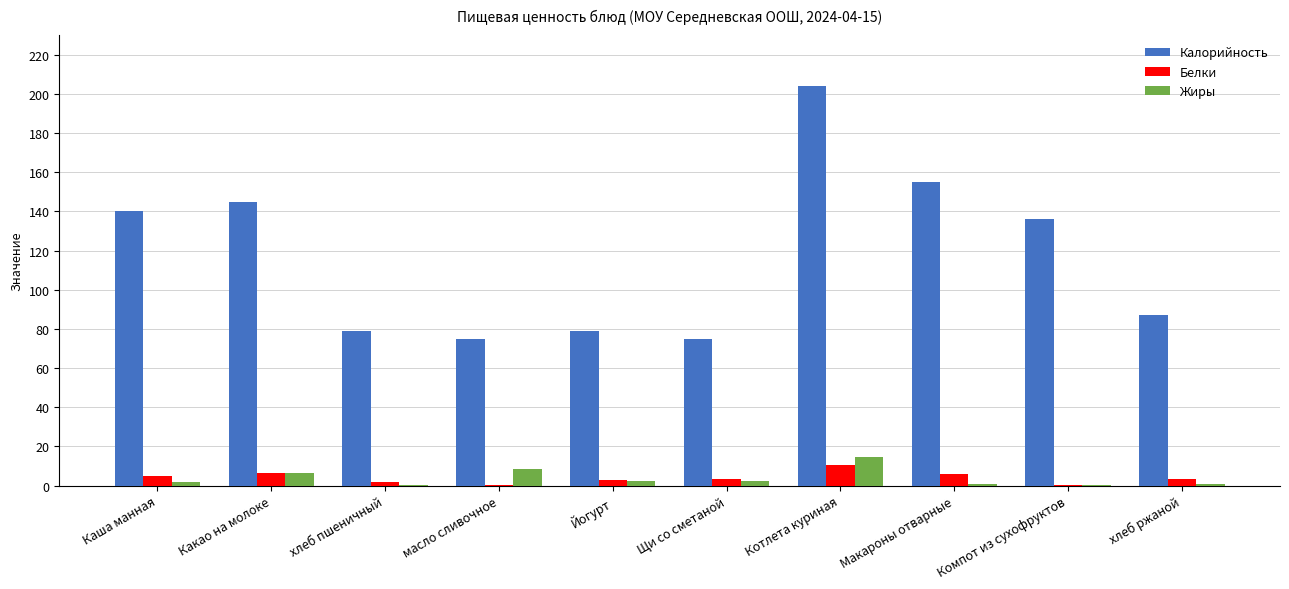

At which category is the sum across all series the highest?

Котлета куриная